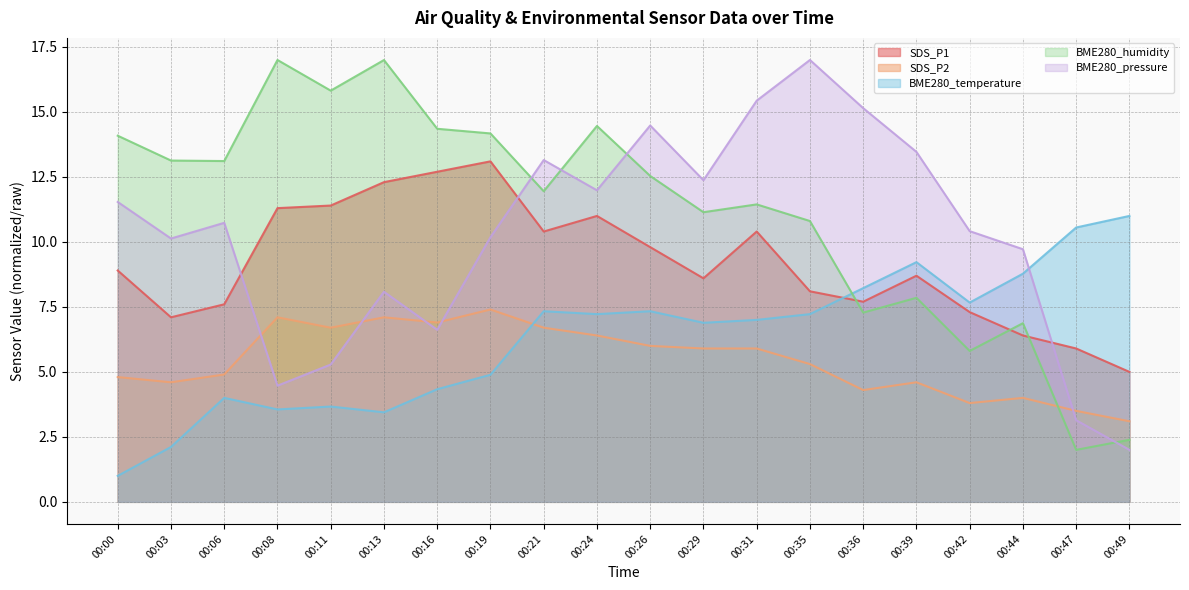

What is the value of the BME280_pressure point at the 17th from the left?

10.4